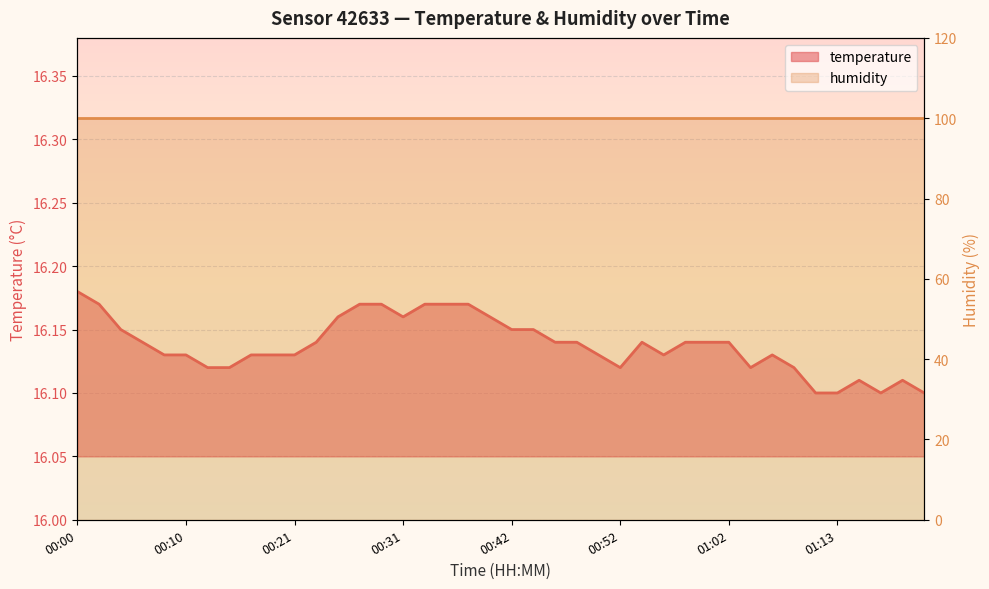

What is the sum of the values at 01:11 and 00:40?

32.3